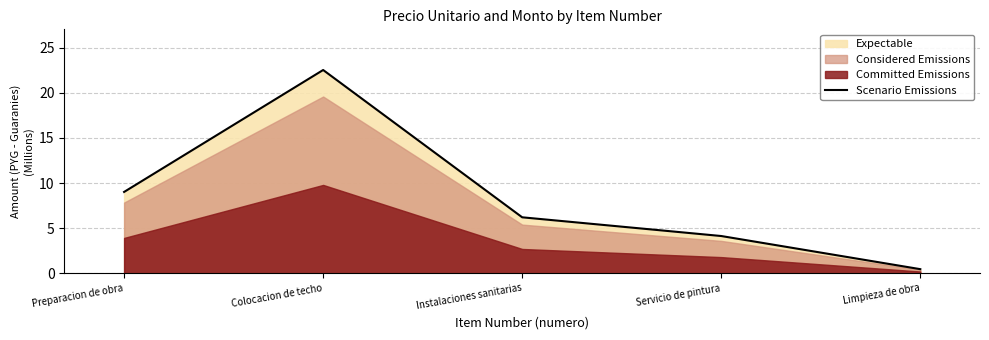

Reading right to left, list all the values displayed in this chart.

Limpieza de obra=0.5	Servicio de pintura=4.1	Instalaciones sanitarias=6.2	Colocacion de techo=22.5	Preparacion de obra=9.0